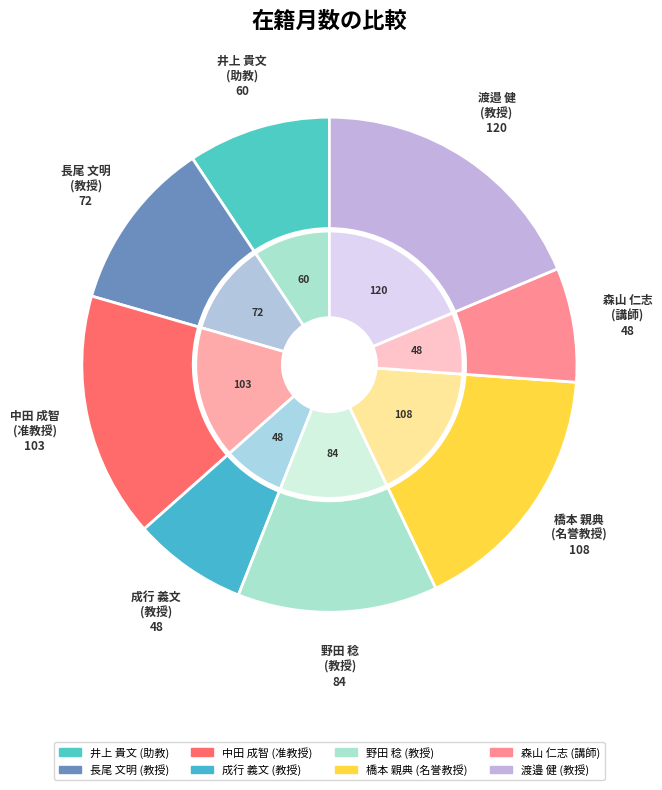

Does 野田 稔
(教授) account for over 50% of the chart?

No